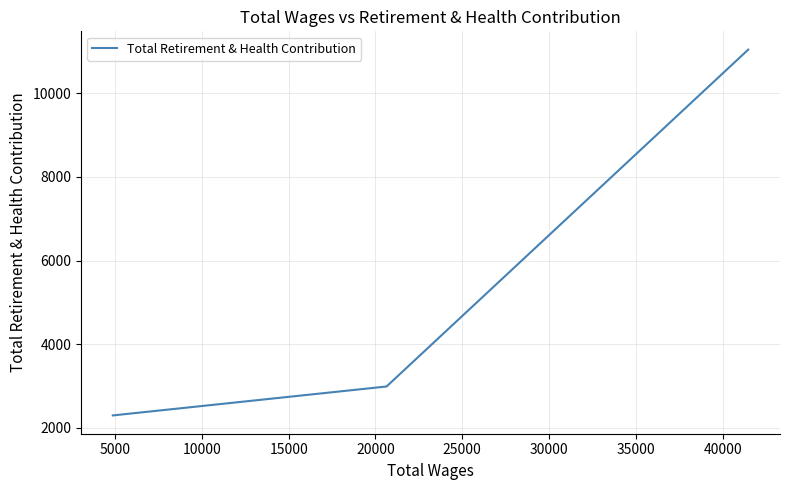

What is the average value?

5443